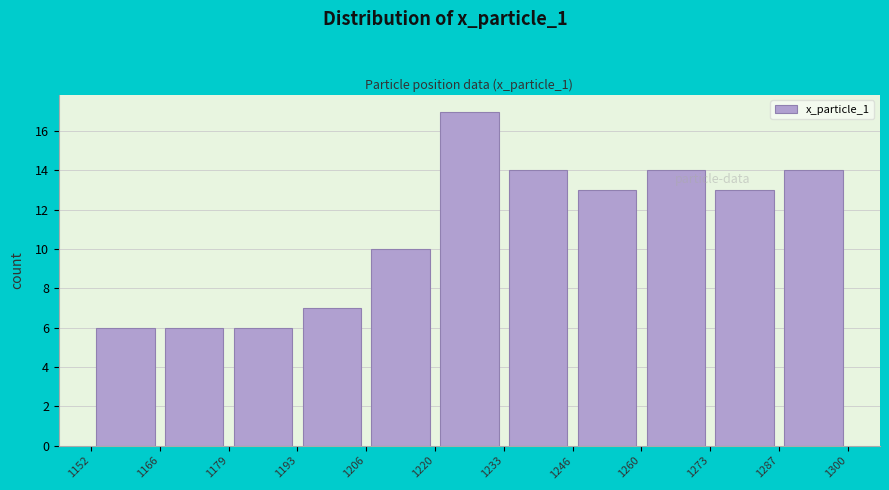

Reading left to right, transcribe this chart: for each bar, give the range it covers on the x-axis and its height. The values are not printed on the chart, so give them approximately, as read against the axis.

1152 to 1166: 6
1166 to 1179: 6
1179 to 1193: 6
1193 to 1206: 7
1206 to 1220: 10
1220 to 1233: 17
1233 to 1246: 14
1246 to 1260: 13
1260 to 1273: 14
1273 to 1287: 13
1287 to 1300: 14